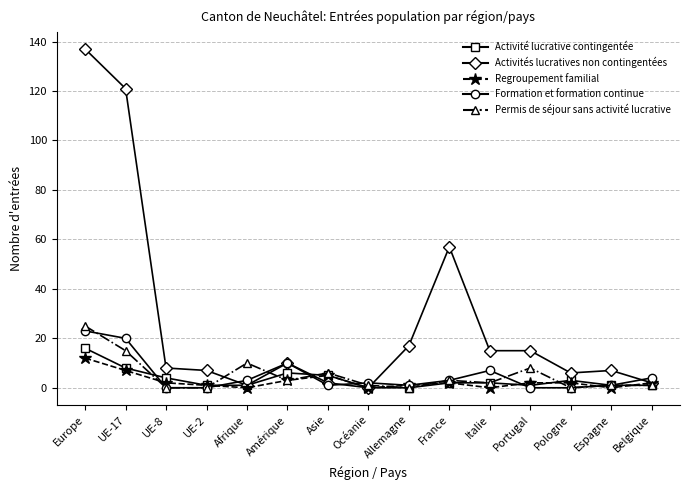

At which label does Regroupement familial reach its peak?

Europe